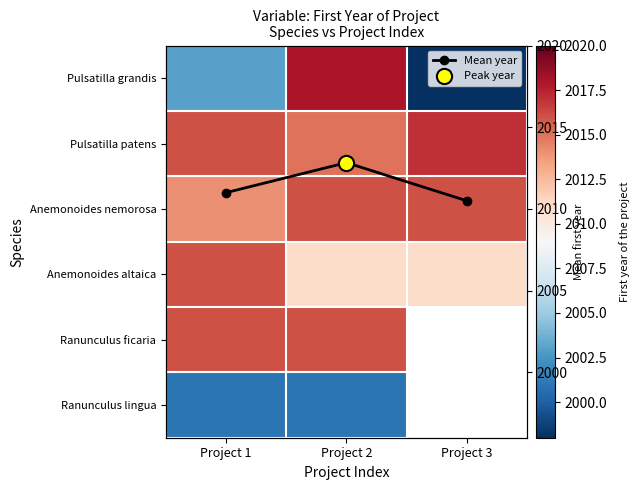

Rank the series at Project 2 from lowest to highest value.

Ranunculus lingua, Anemonoides altaica, Mean year, Pulsatilla patens, Anemonoides nemorosa, Ranunculus ficaria, Pulsatilla grandis